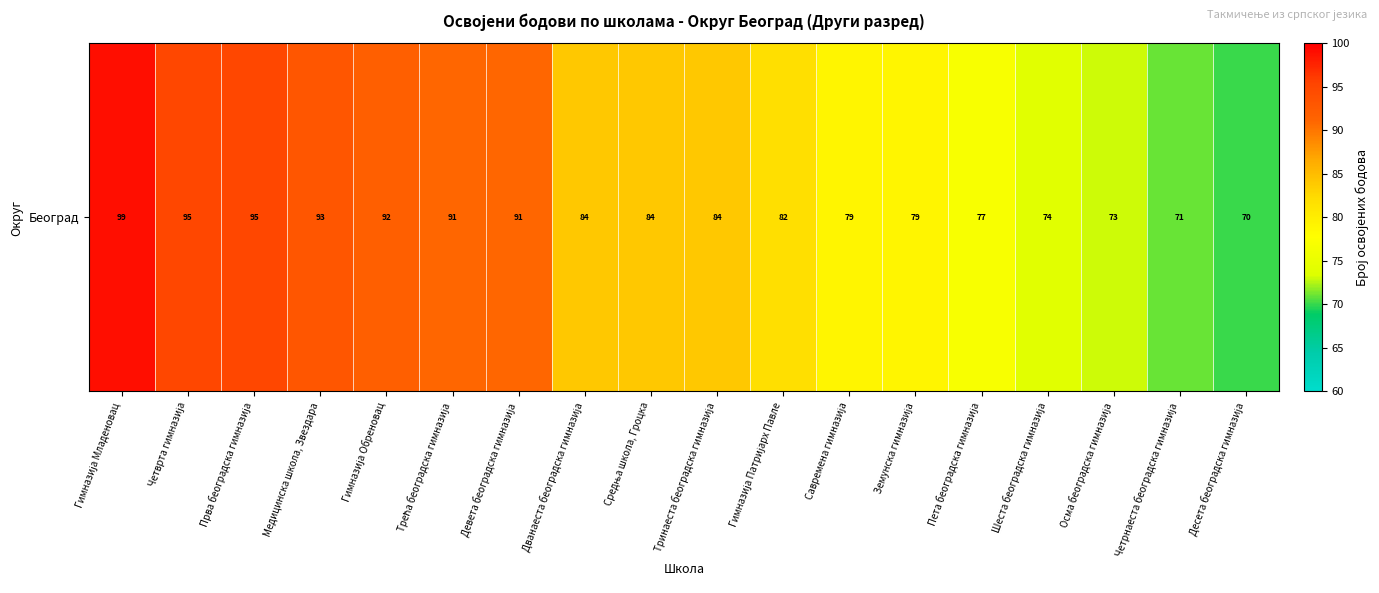

What is the change in value from Осма београдска гимназија to Десета београдска гимназија?

-3